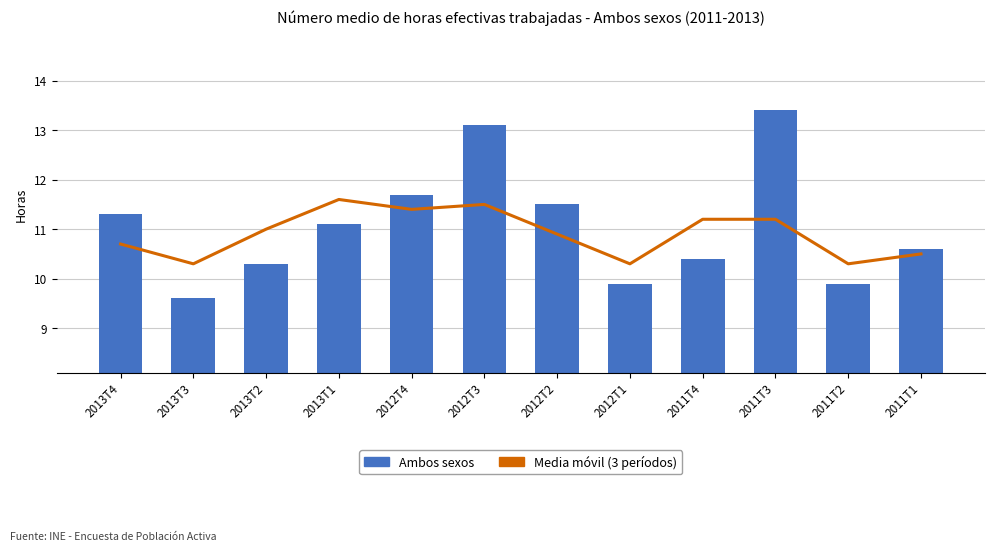

Count the number of categories in the chart.

12